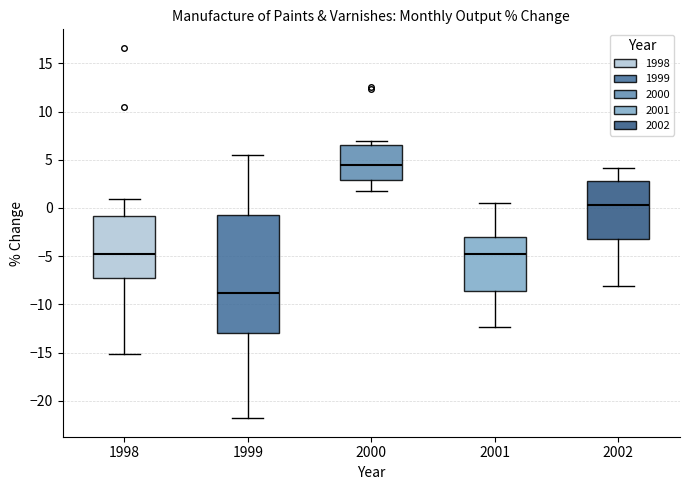

Where does the lower whisker of the box at x = 2002 end on the y-axis? The values are not printed on the chart, so give them approximately, as read against the axis.

-8.0